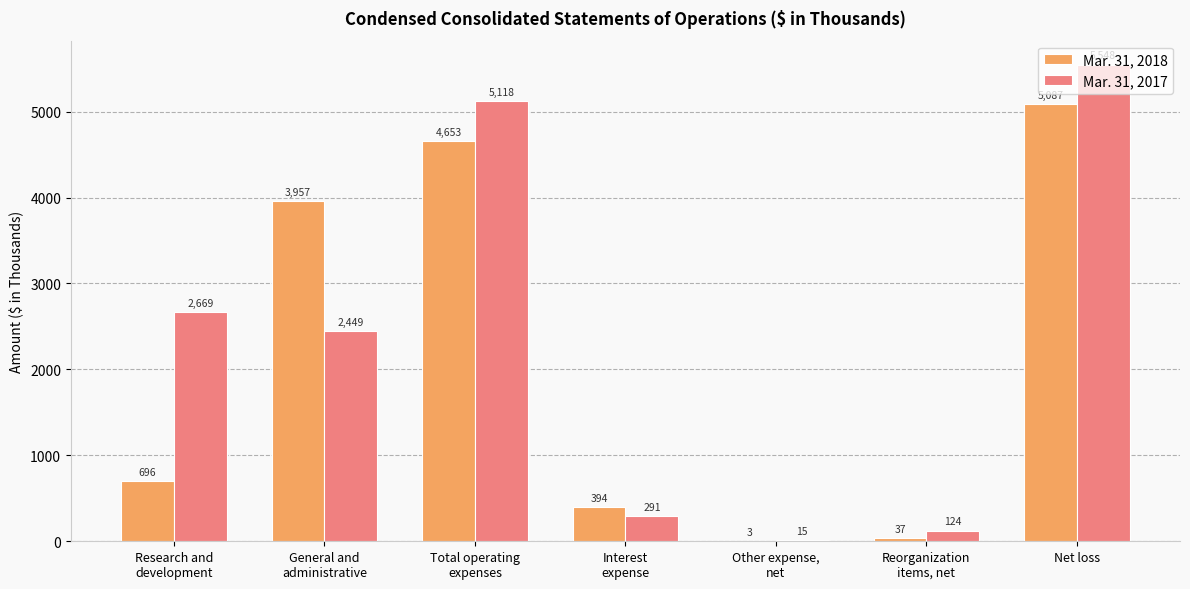

What is the maximum value shown in the chart?

5548